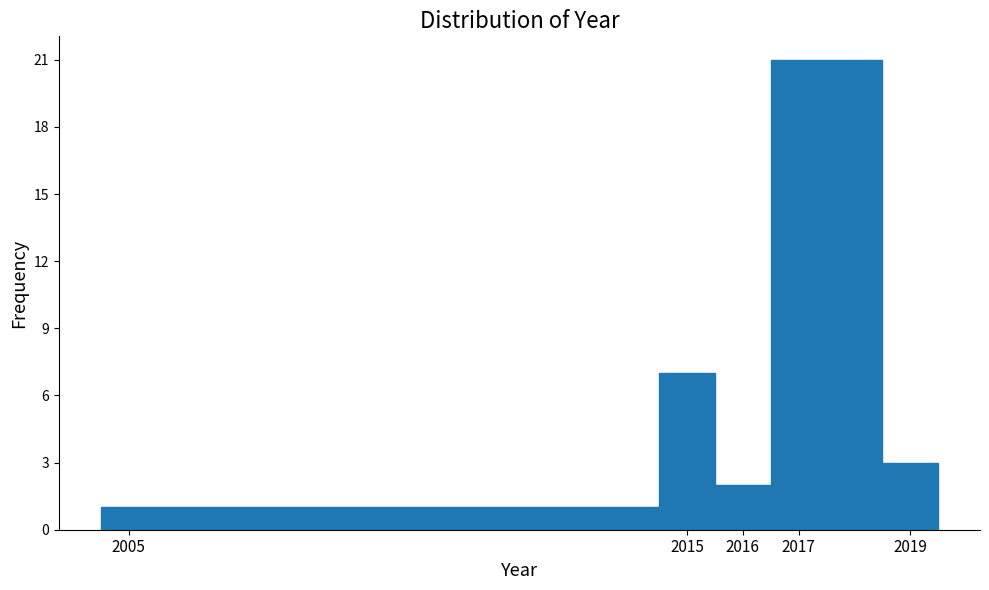

Reading left to right, transcribe this chart: for each bar, give the range it covers on the x-axis and its height. The values are not printed on the chart, so give them approximately, as read against the axis.

2004.5 to 2014.5: 1
2014.5 to 2015.5: 7
2015.5 to 2016.5: 2
2016.5 to 2018.5: 21
2018.5 to 2019.5: 3